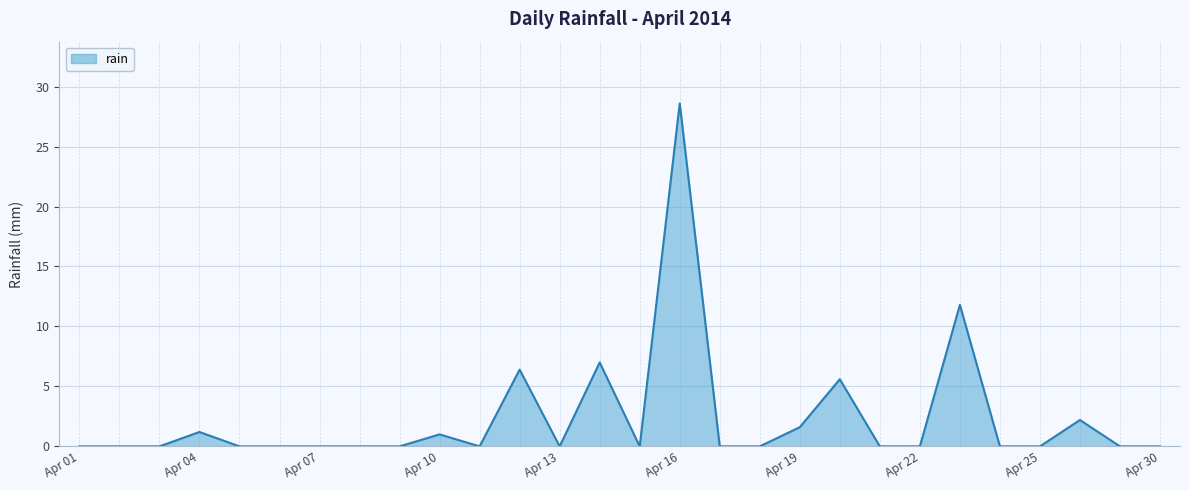

True or false: there are more than 0 points higher than both neighbors.

True